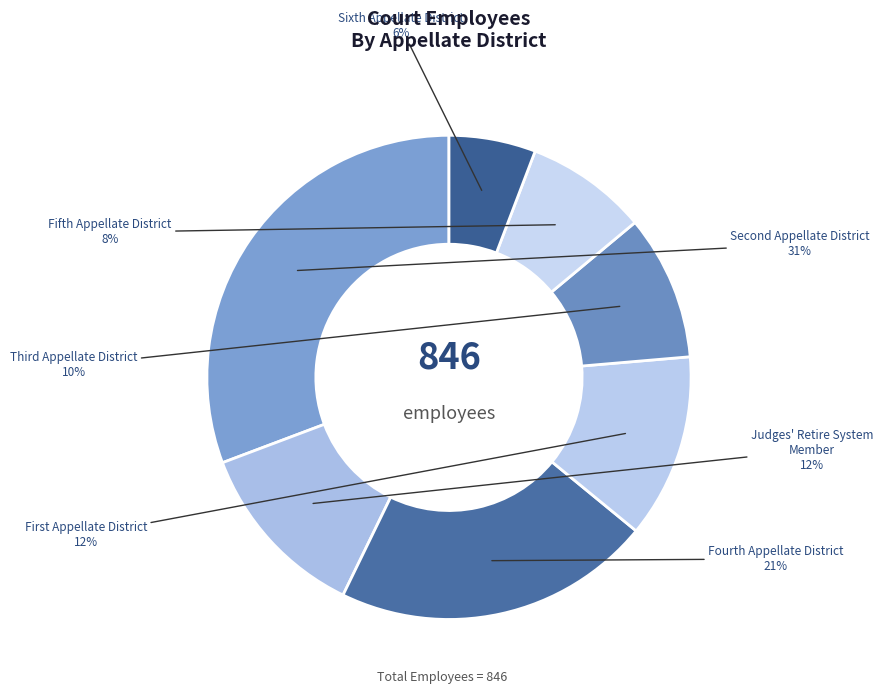

Which slice is the largest?

Second Appellate District